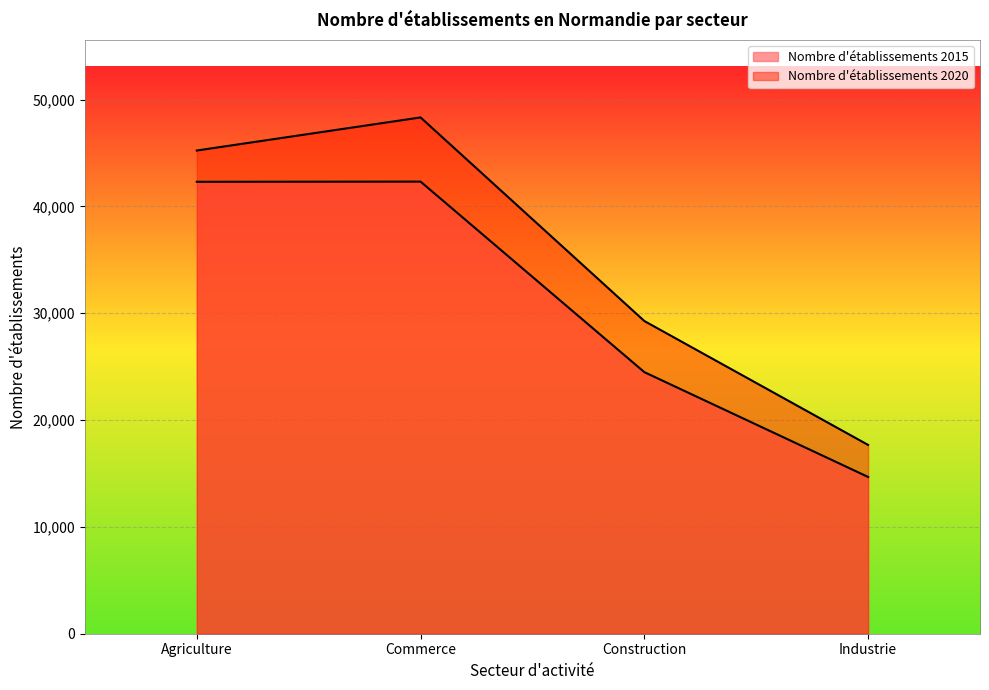

Read the Nombre d'établissements 2020 value at Agriculture, to the nearest 10.

45230